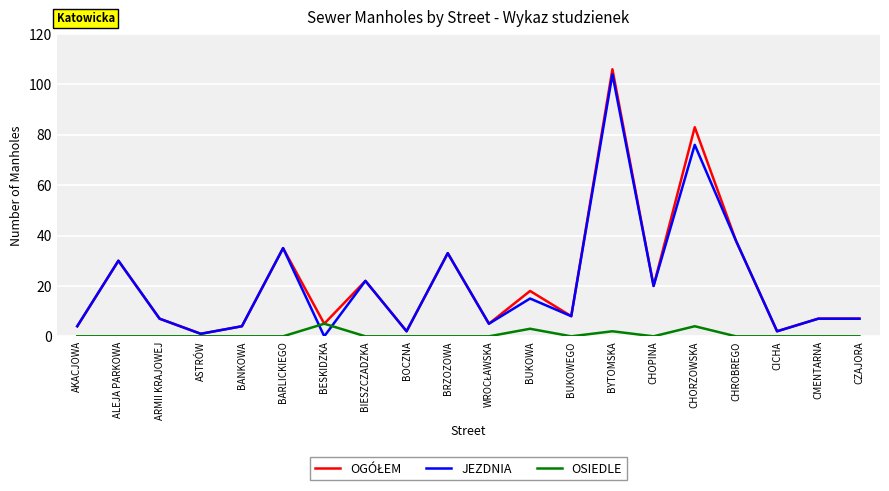

Read the JEZDNIA value at CHOPINA.

20